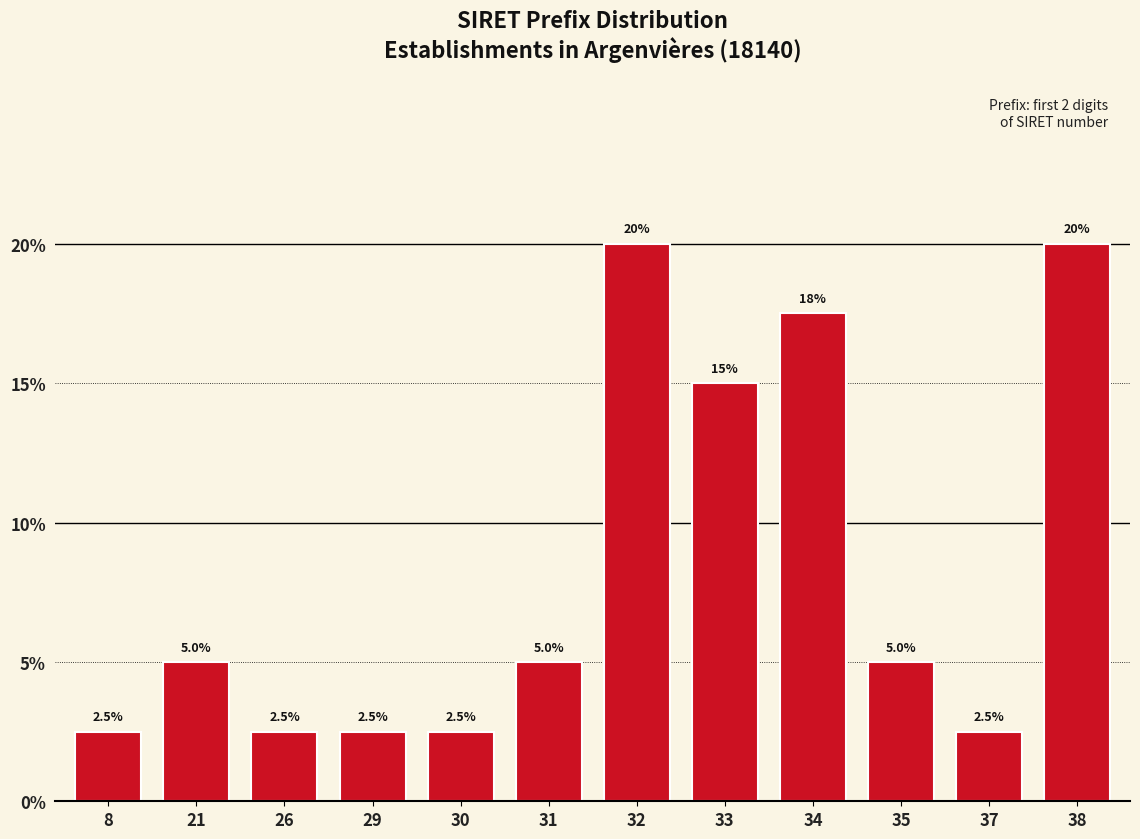

Reading left to right, list all the values displayed in this chart.

2.5	5.0	2.5	2.5	2.5	5.0	20.0	15.0	17.5	5.0	2.5	20.0